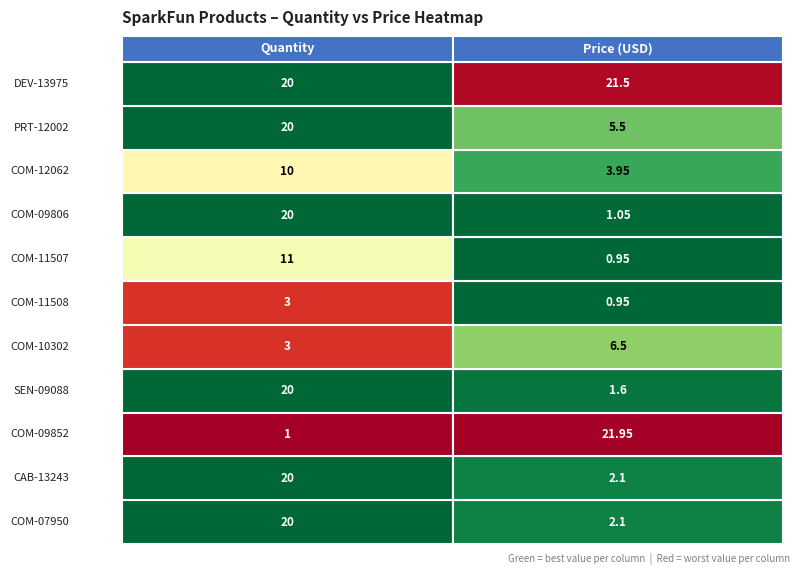

Reading right to left, extract all data points from this chart.

COM-07950: 1=2.1	0=20.0
CAB-13243: 1=2.1	0=20.0
COM-09852: 1=21.9	0=1.0
SEN-09088: 1=1.6	0=20.0
COM-10302: 1=6.5	0=3.0
COM-11508: 1=0.9	0=3.0
COM-11507: 1=0.9	0=11.0
COM-09806: 1=1.1	0=20.0
COM-12062: 1=4.0	0=10.0
PRT-12002: 1=5.5	0=20.0
DEV-13975: 1=21.5	0=20.0